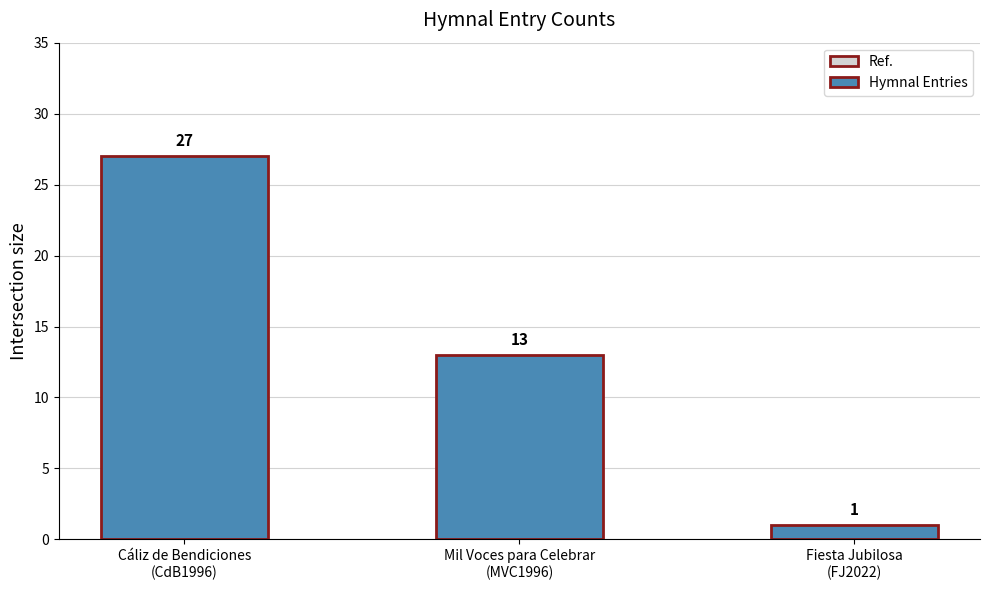

Is it true that the value at Mil Voces para Celebrar
(MVC1996) is 13?

True